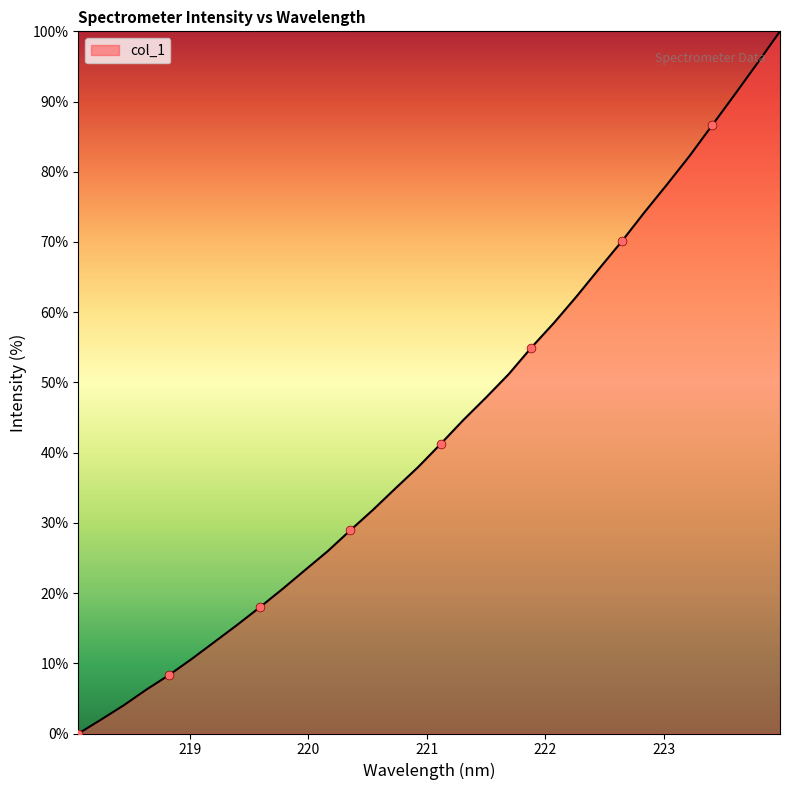

What is the difference between the maximum and minimum values?

100.0